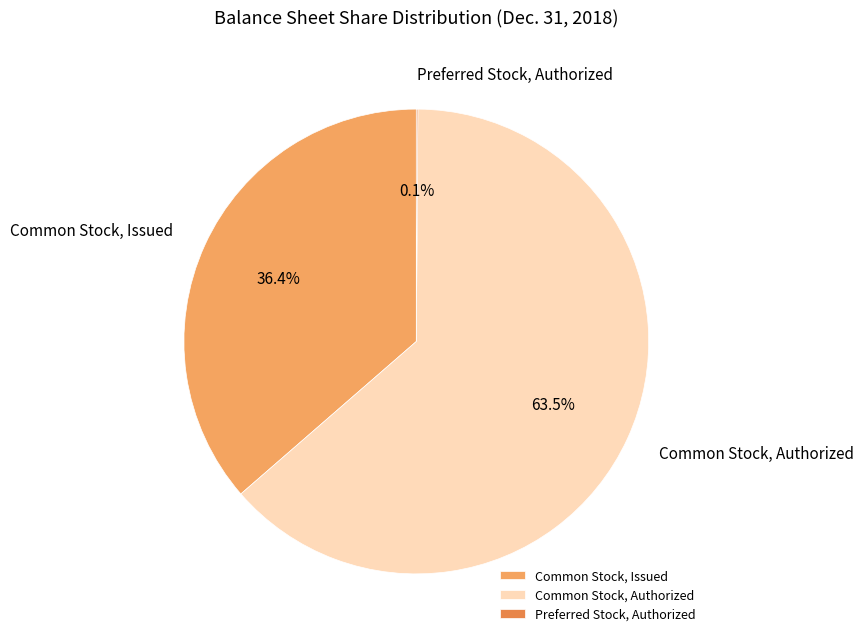

What is the largest slice in the pie chart?

Common Stock, Authorized